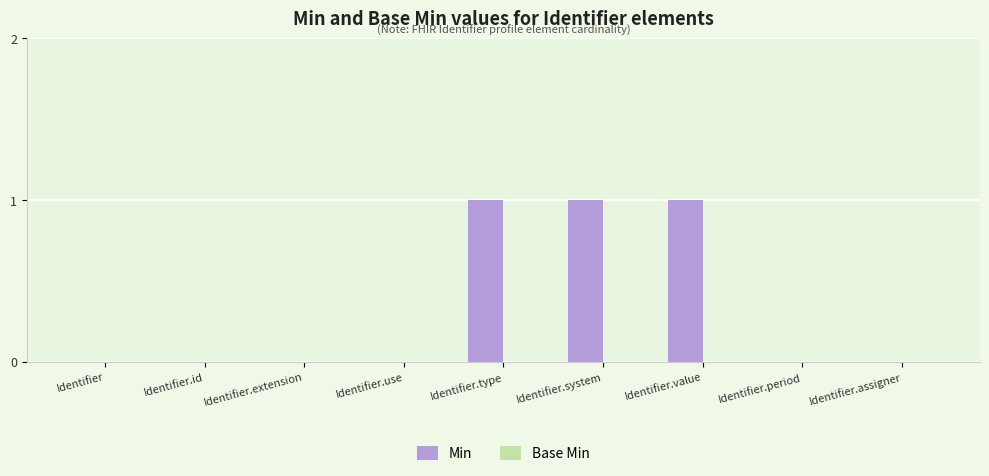

Is it true that the value at Identifier.assigner is 0?

True